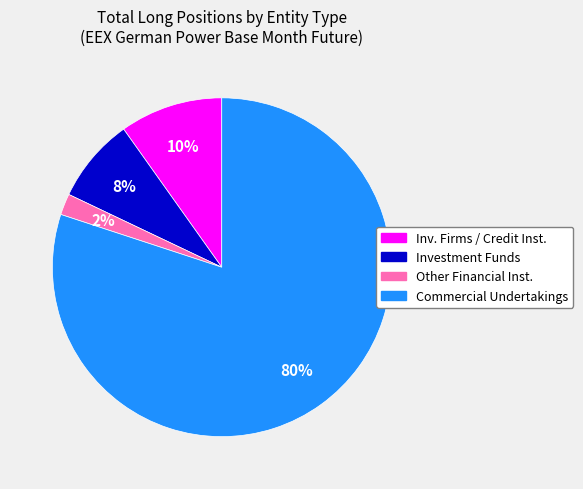

Does any single category account for the majority?

Yes